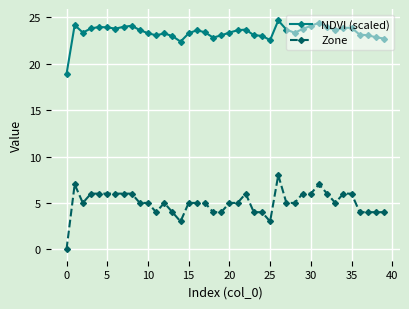

What is the value of the NDVI (scaled) point at the 29th from the left?

23.3